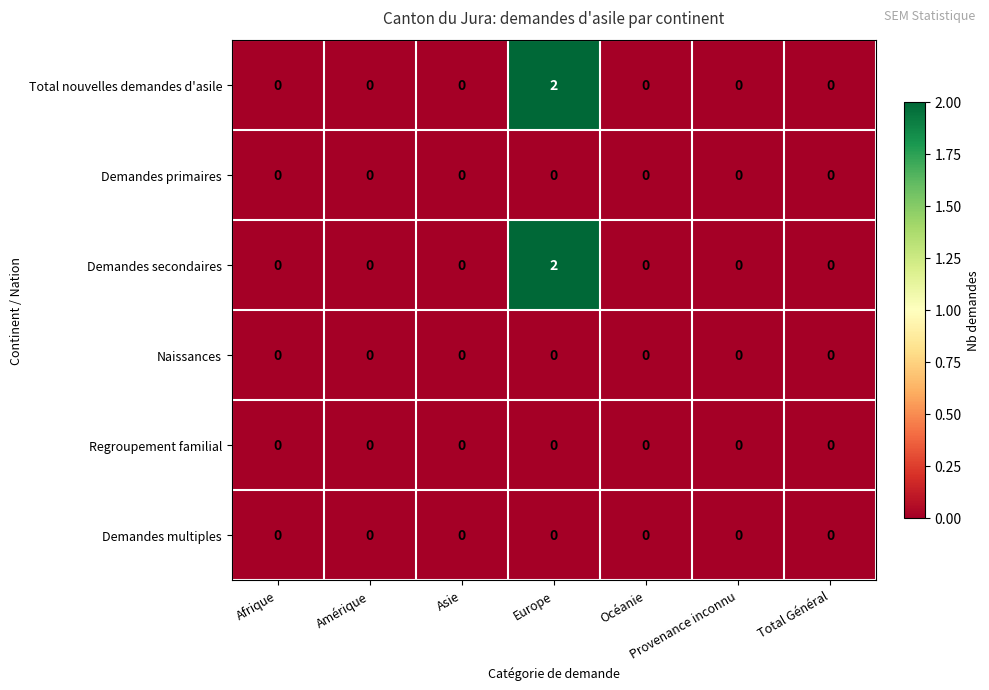

What is the total value across all series at Europe?

4